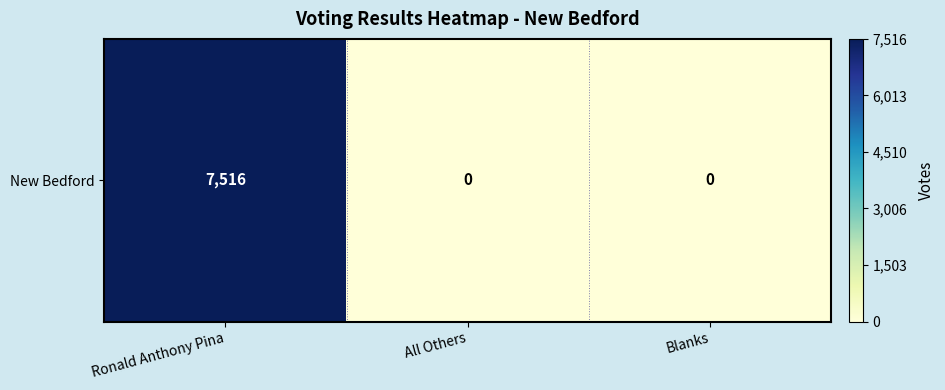

The chart shows a value of 0 at Blanks. True or false?

True